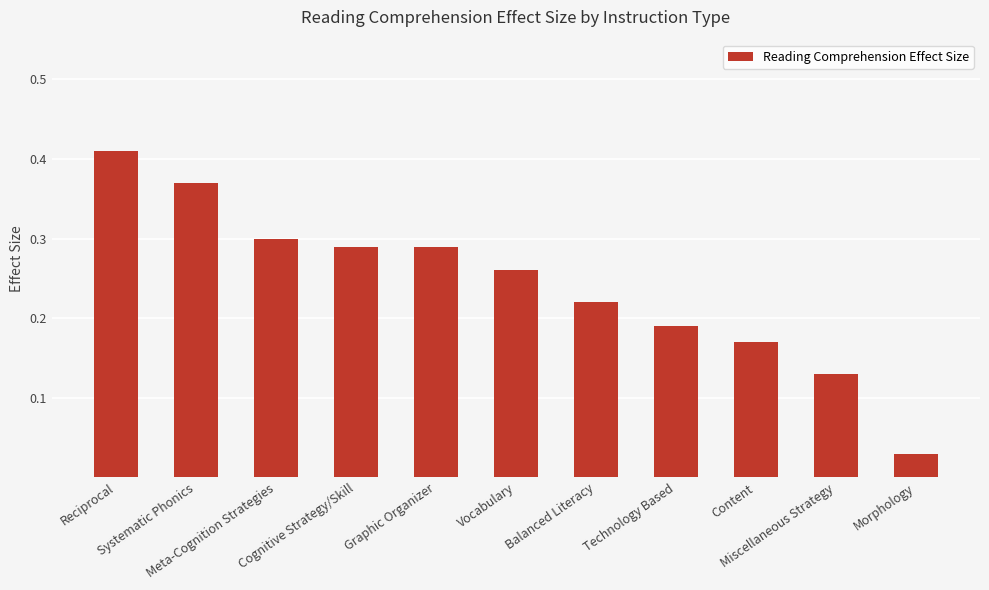

How many series are shown in this chart?

1